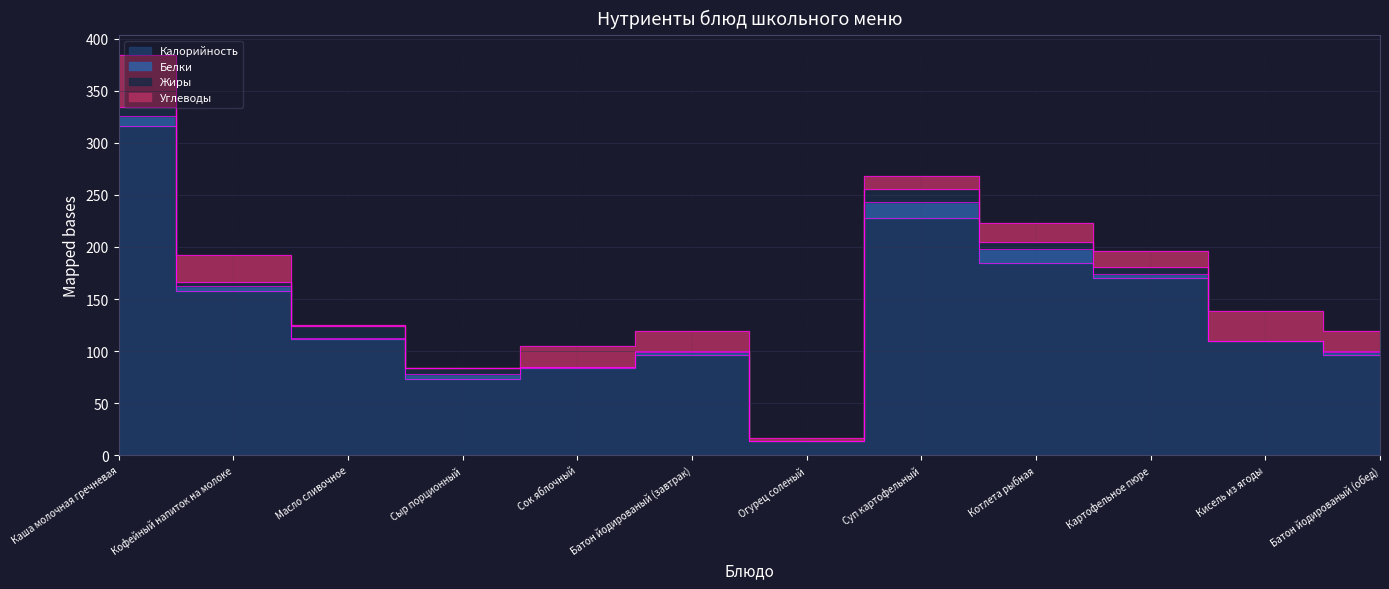

Is it true that Углеводы equals 41.0 at Кофейный напиток на молоке?

False